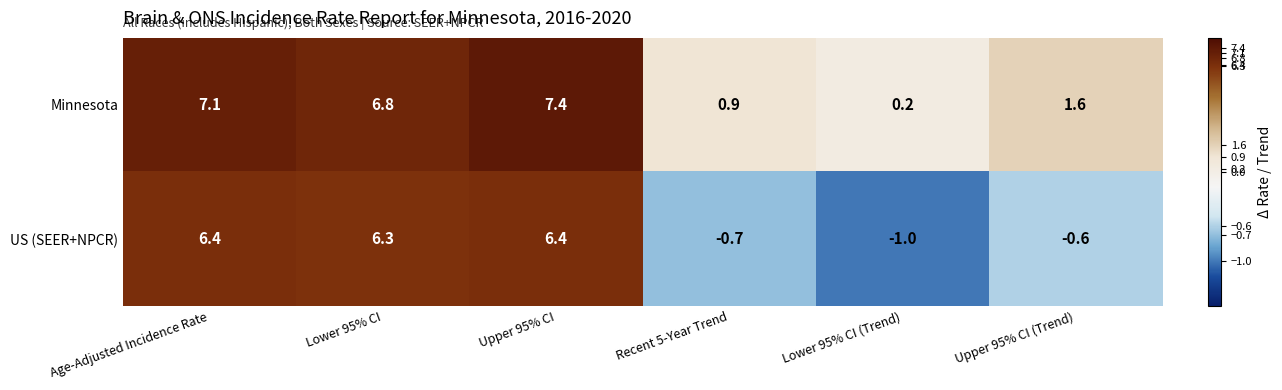

The Minnesota series shows 2.9 at Upper 95% CI. True or false?

False